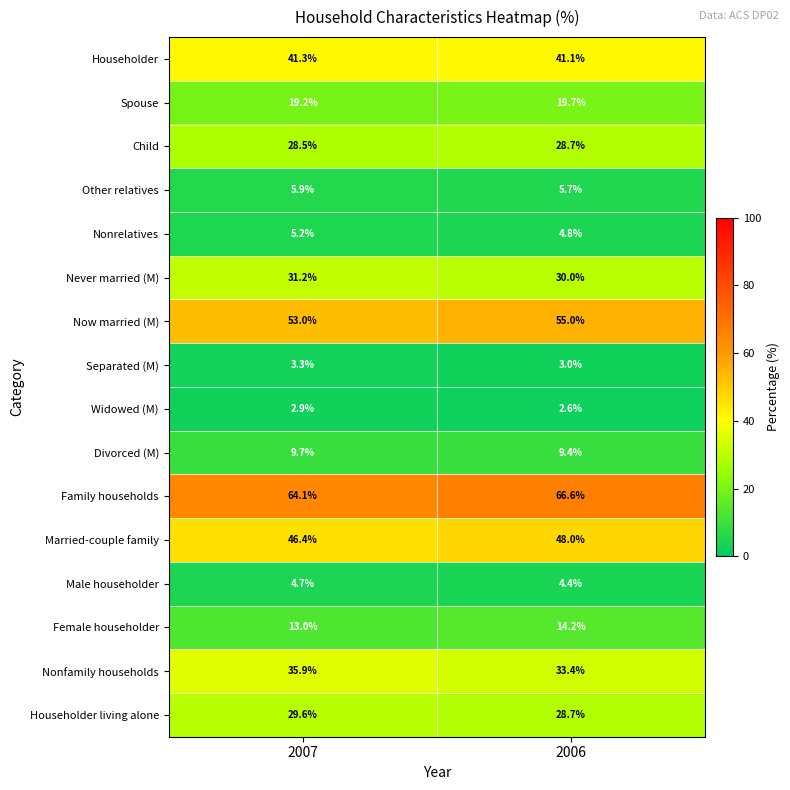

What is the average value of the Divorced (M) series?

9.6